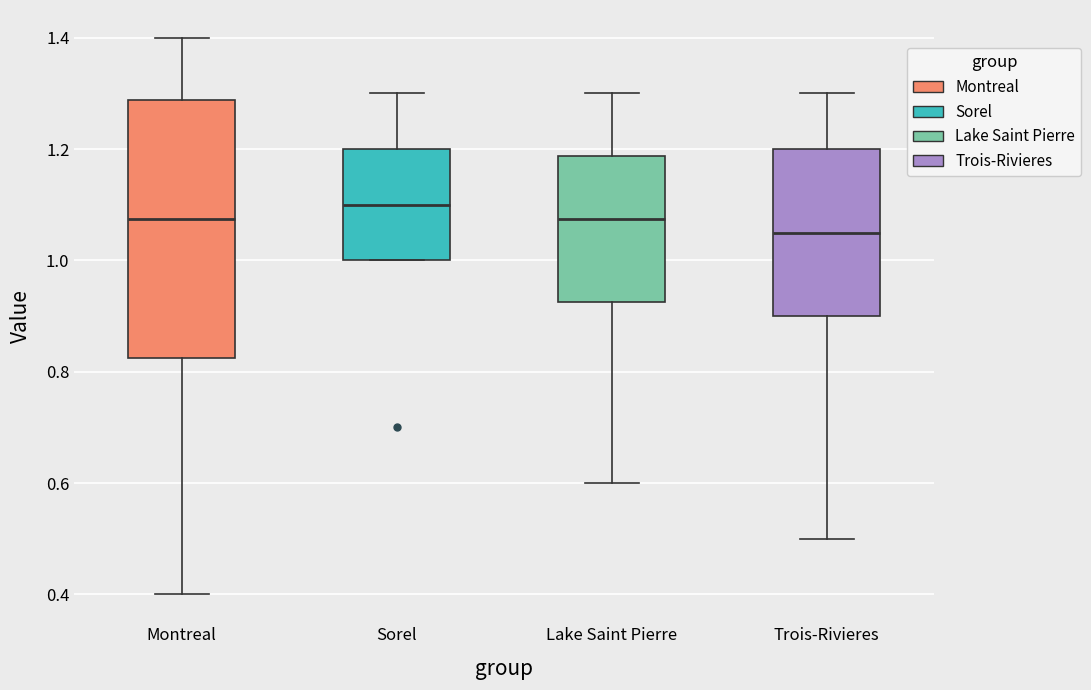

Which box has the lowest median line?

Trois-Rivieres